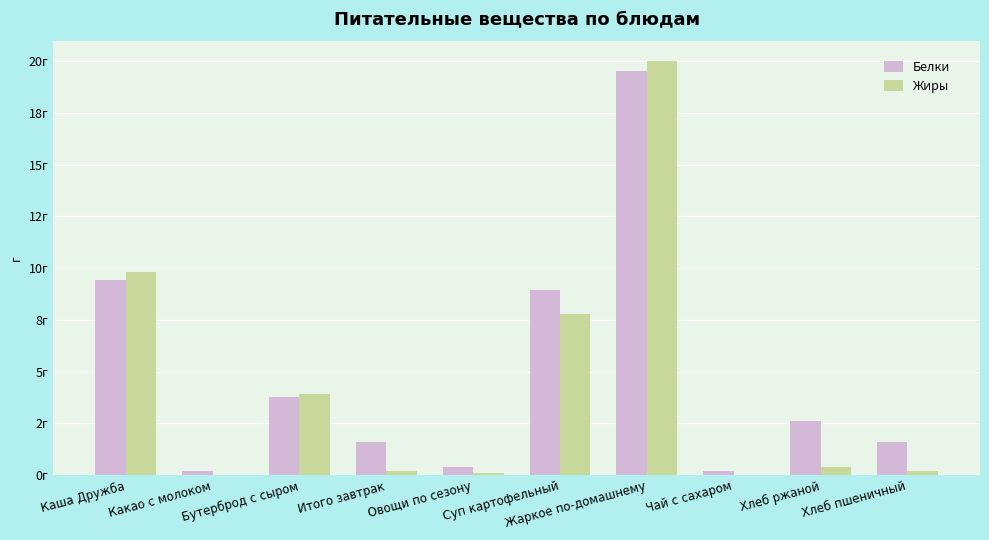

What position from the right is Овощи по сезону?

6